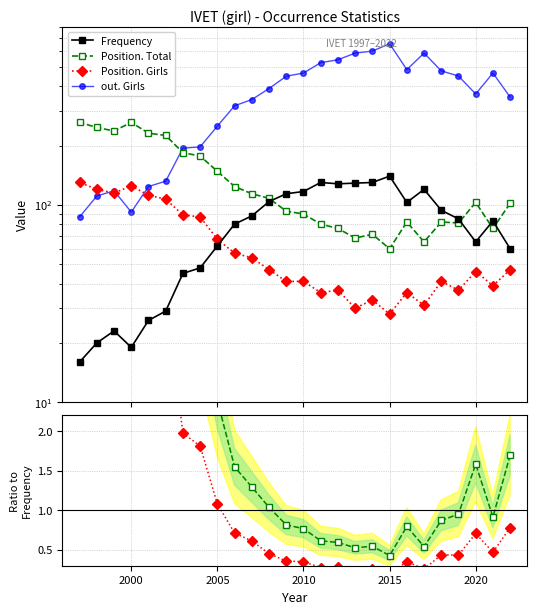

What is the difference between the second highest and second lowest values in the out. Girls series?

510.0